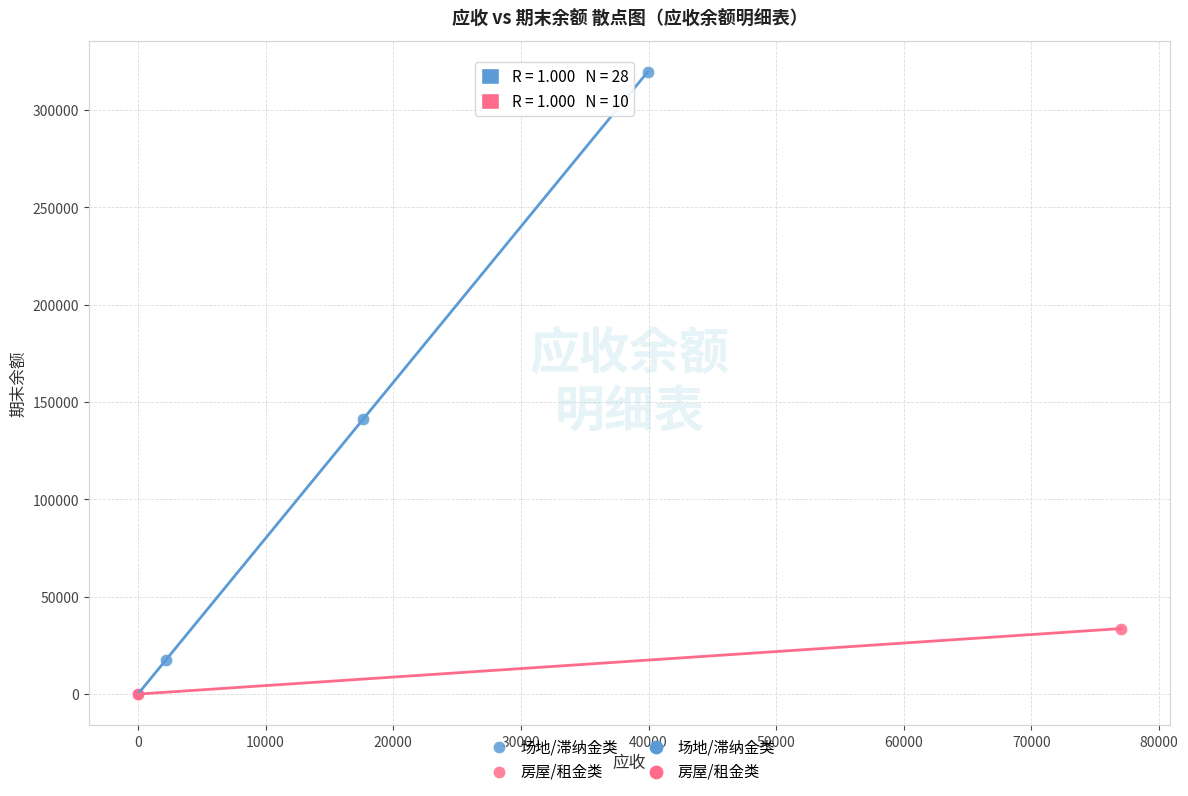

Which series has the widest spread of Y values?

场地/滞纳金类